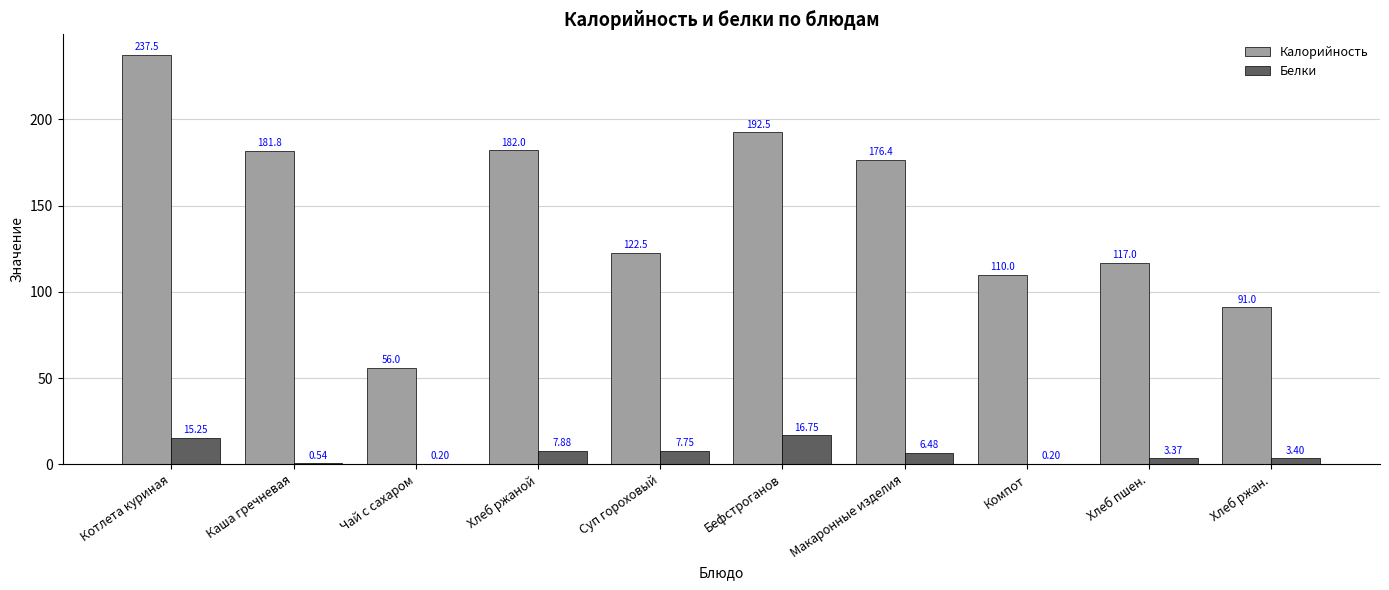

What are all the series names shown in the legend?

Калорийность, Белки